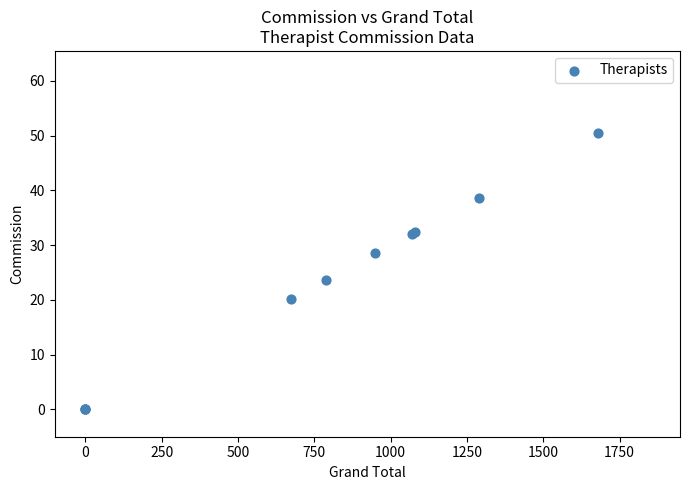

What Y value in the scatter plot is closest to 25?

23.7